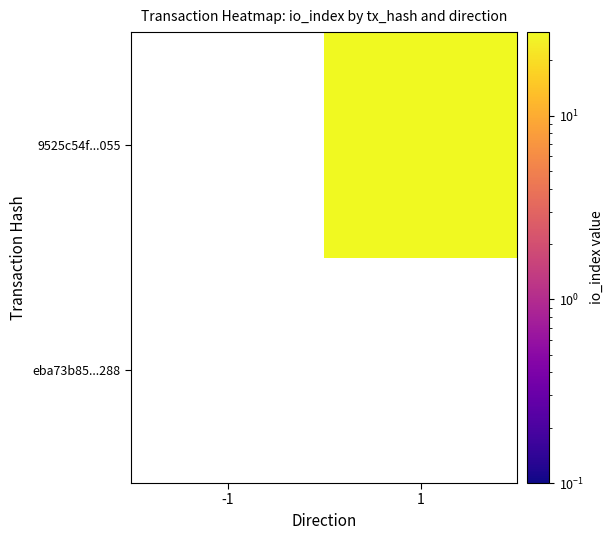

True or false: 9525c54f...055 has a value of 44.5 at 1.

False